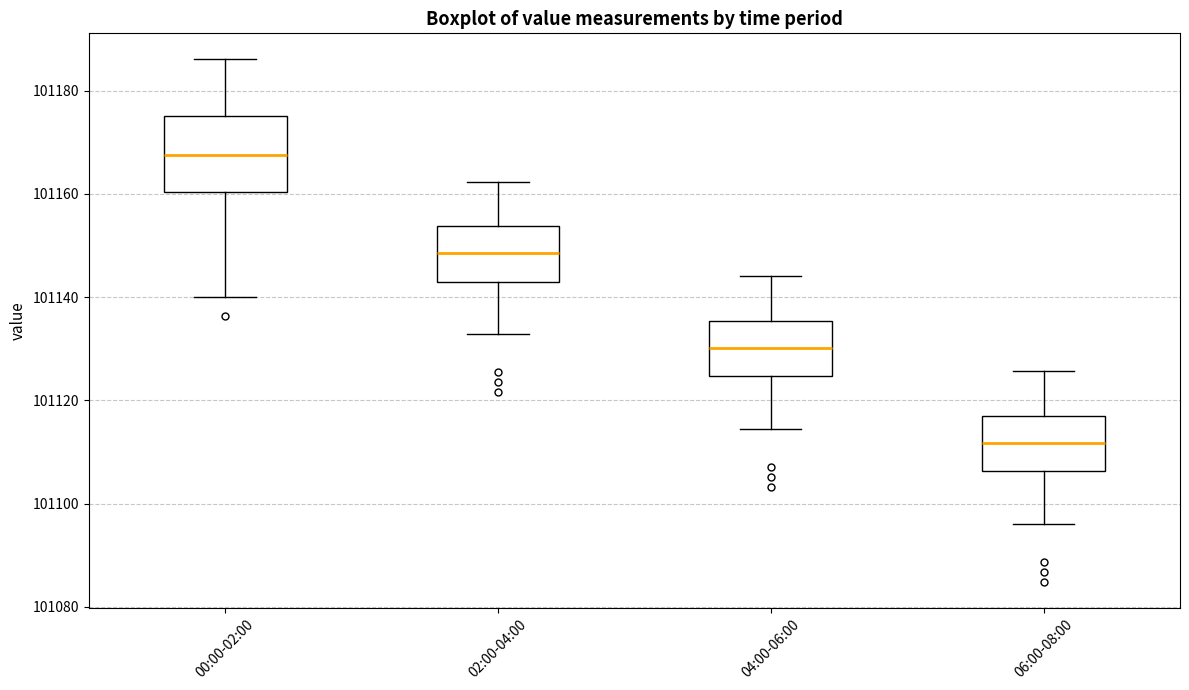

Which box's median line is the lowest?

06:00-08:00